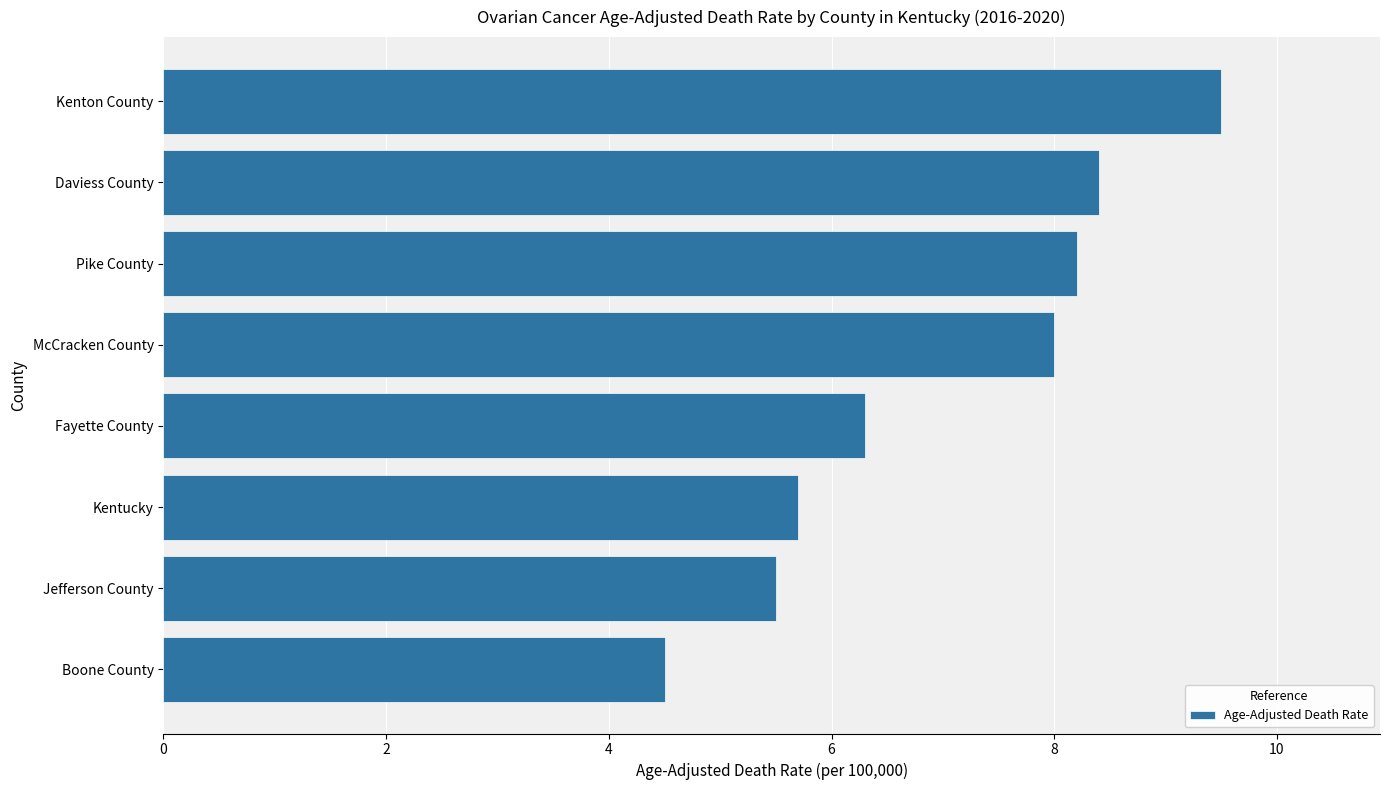

Count the number of data series in this chart.

1